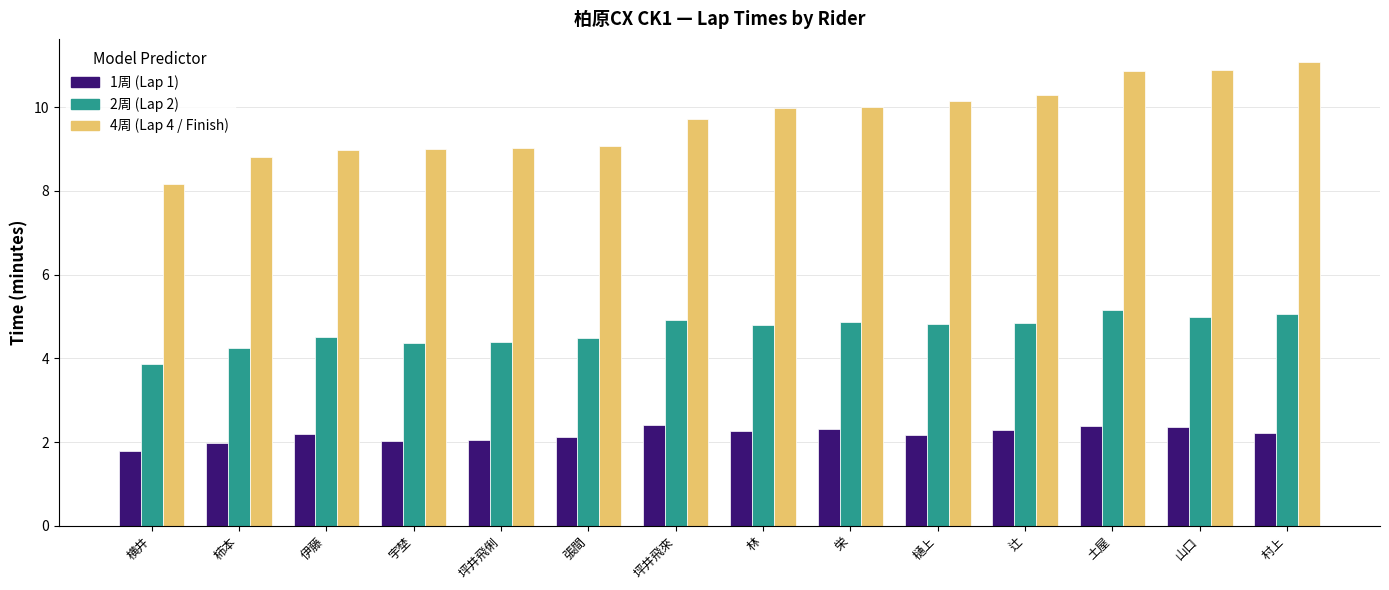

What is the label of the 1st bar from the right?

村上